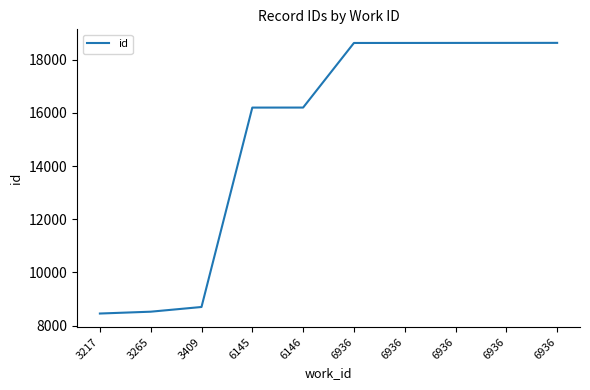

Reading left to right, extract all data points from this chart.

8454	8523	8700	16202	16203	18633	18634	18635	18636	18637